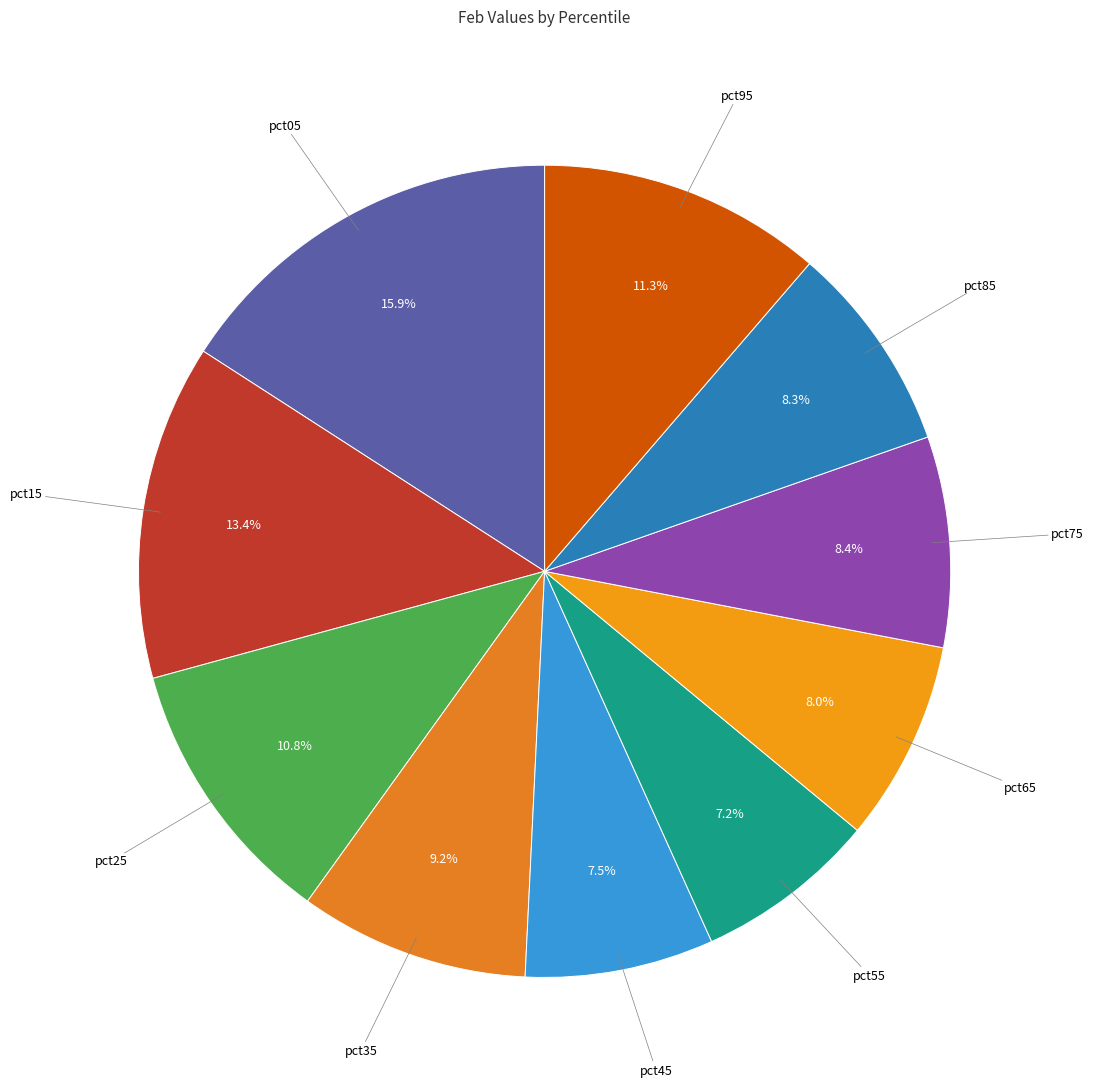

Rank the categories by value from highest to lowest.

pct05, pct15, pct95, pct25, pct35, pct75, pct85, pct65, pct45, pct55